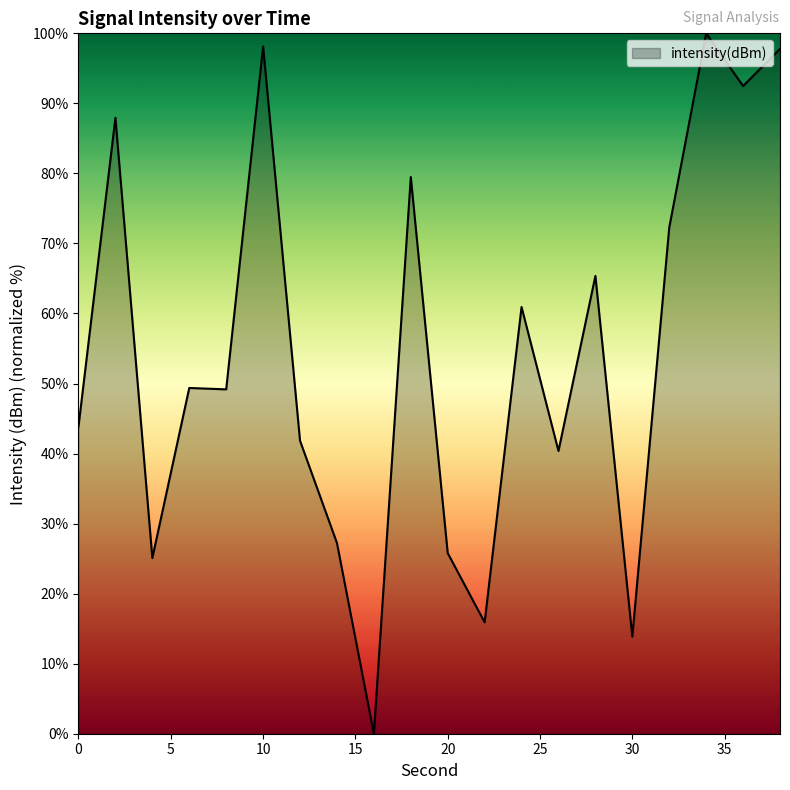

How many lines are shown in the chart?

1